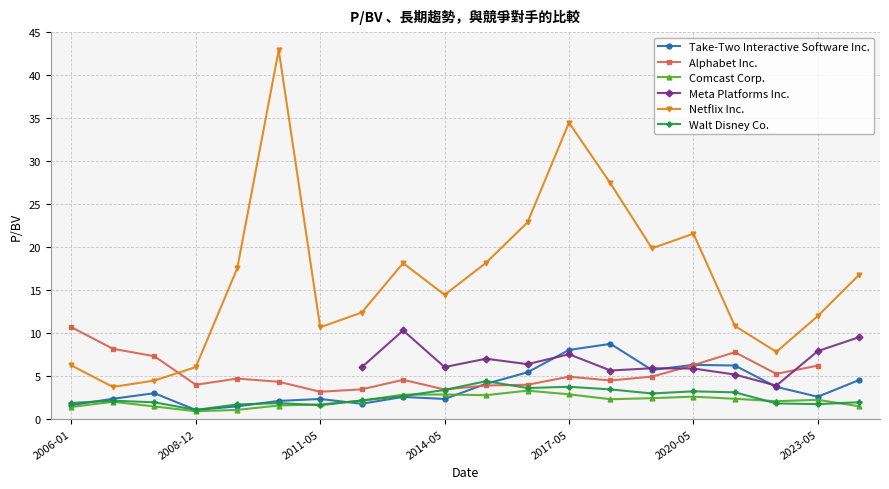

How many lines are shown in the chart?

6